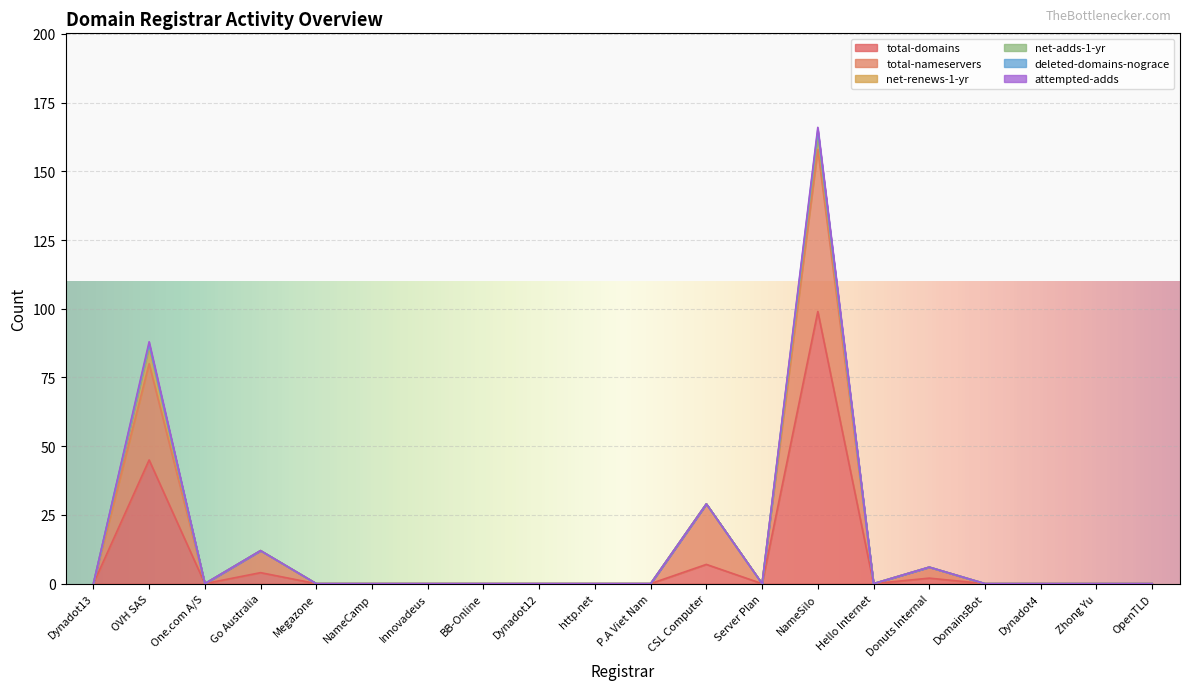

What is the average value of the net-renews-1-yr series?

1